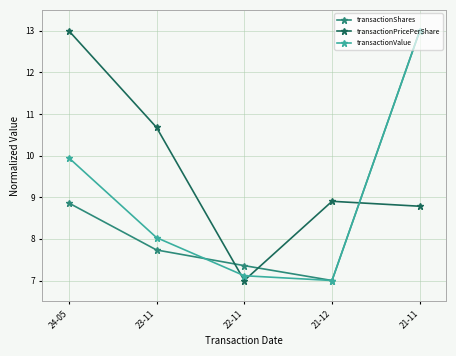

What is the label of the 2nd point from the left?

23-11